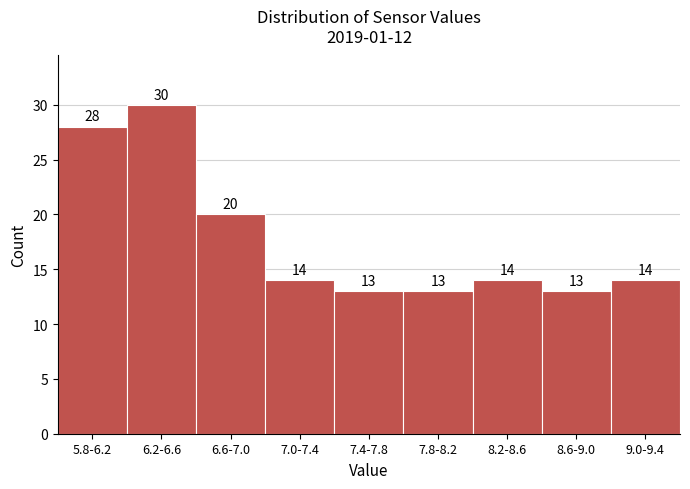

Reading right to left, list all the values displayed in this chart.

14	13	14	13	13	14	20	30	28